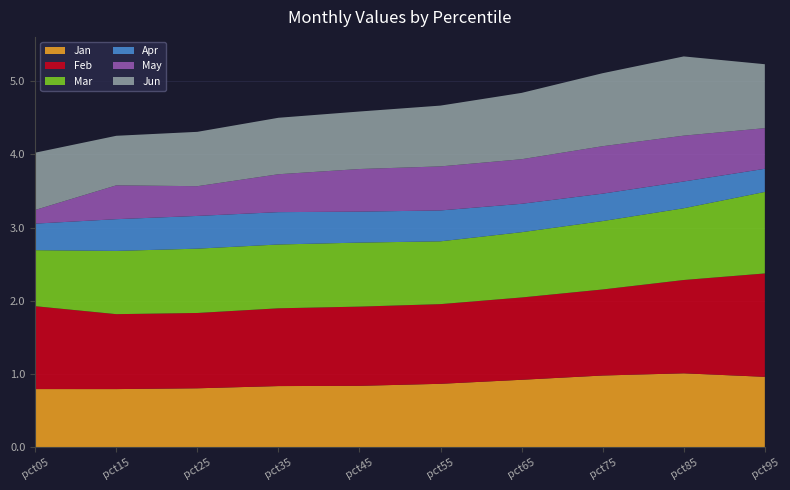

Reading right to left, extract all data points from this chart.

Jan: pct95=1.0	pct85=1.0	pct75=1.0	pct65=0.9	pct55=0.9	pct45=0.8	pct35=0.8	pct25=0.8	pct15=0.8	pct05=0.8
Feb: pct95=1.4	pct85=1.3	pct75=1.2	pct65=1.1	pct55=1.1	pct45=1.1	pct35=1.1	pct25=1.0	pct15=1.0	pct05=1.1
Mar: pct95=1.1	pct85=1.0	pct75=0.9	pct65=0.9	pct55=0.9	pct45=0.9	pct35=0.9	pct25=0.9	pct15=0.9	pct05=0.8
Apr: pct95=0.3	pct85=0.4	pct75=0.4	pct65=0.4	pct55=0.4	pct45=0.4	pct35=0.4	pct25=0.4	pct15=0.4	pct05=0.4
May: pct95=0.6	pct85=0.6	pct75=0.6	pct65=0.6	pct55=0.6	pct45=0.6	pct35=0.5	pct25=0.4	pct15=0.5	pct05=0.2
Jun: pct95=0.9	pct85=1.1	pct75=1.0	pct65=0.9	pct55=0.8	pct45=0.8	pct35=0.8	pct25=0.7	pct15=0.7	pct05=0.8